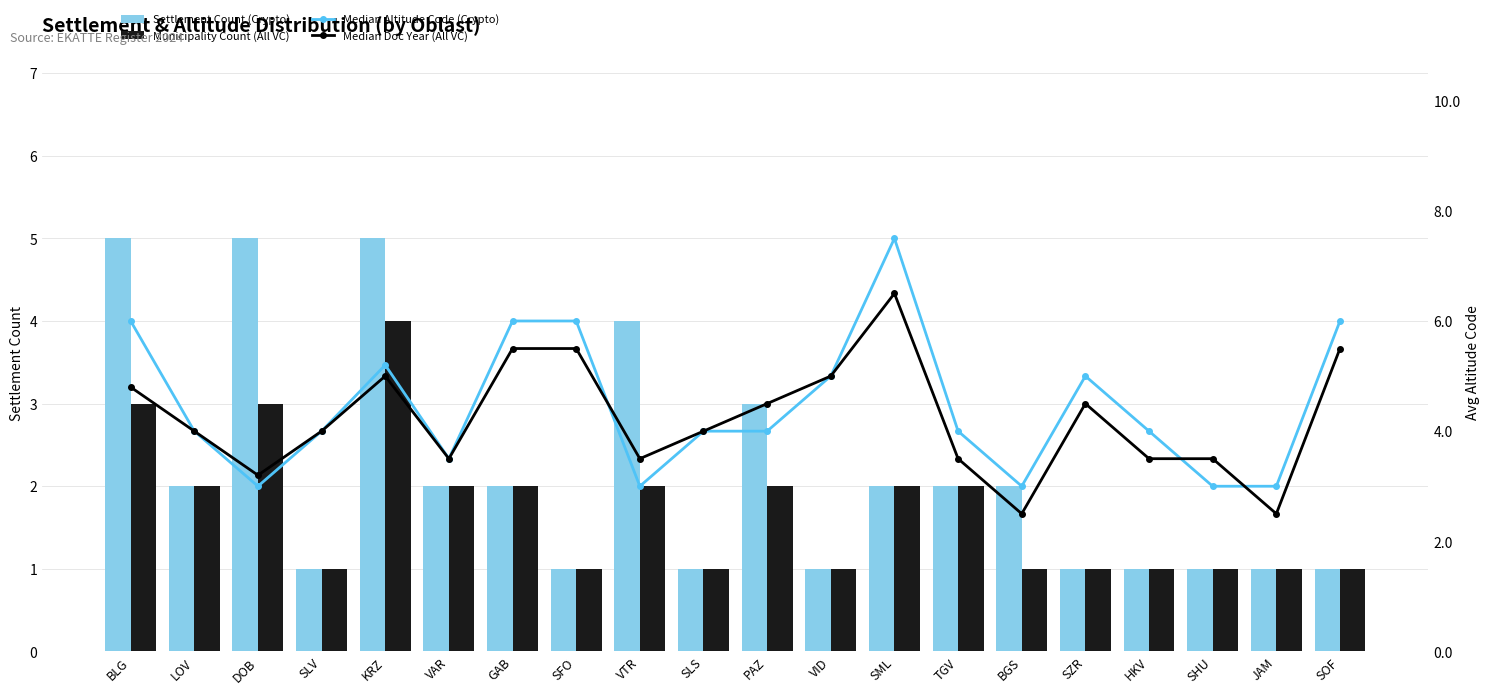

Is it true that Municipality Count (All VC) equals 1.2 at SML?

False